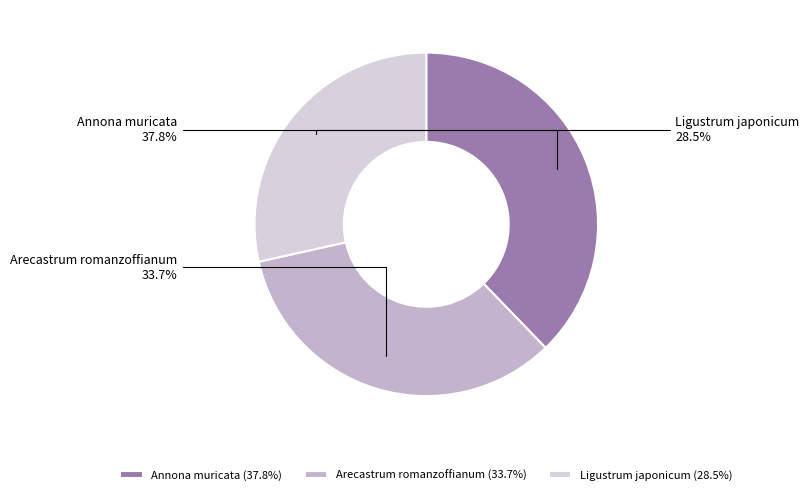

Which has a higher value, Arecastrum romanzoffianum or Ligustrum japonicum?

Arecastrum romanzoffianum